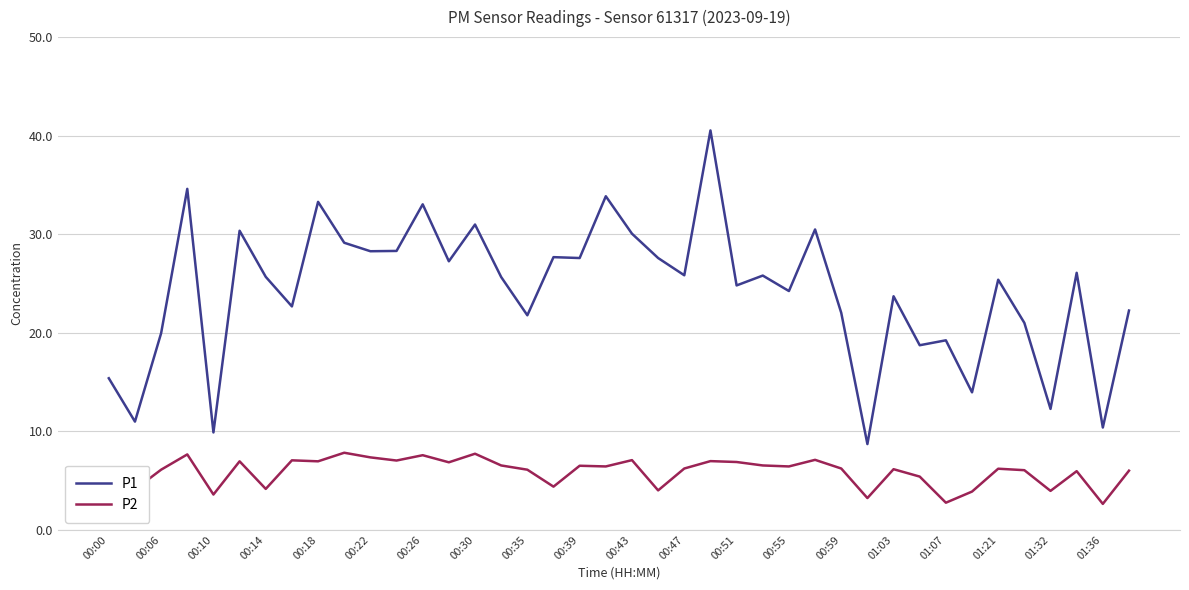

List the series in order of their peak value, lowest first.

P2, P1